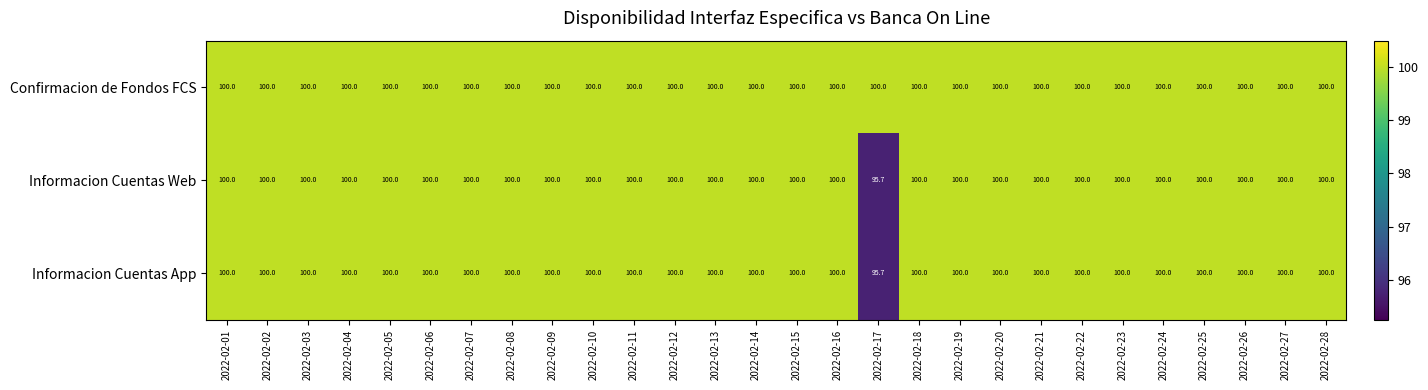

What is the sum of all Confirmacion de Fondos FCS values?

2800.0